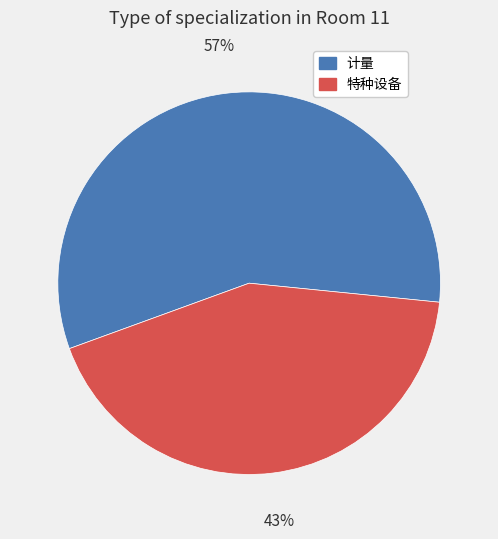

Rank the categories by value from lowest to highest.

特种设备, 计量